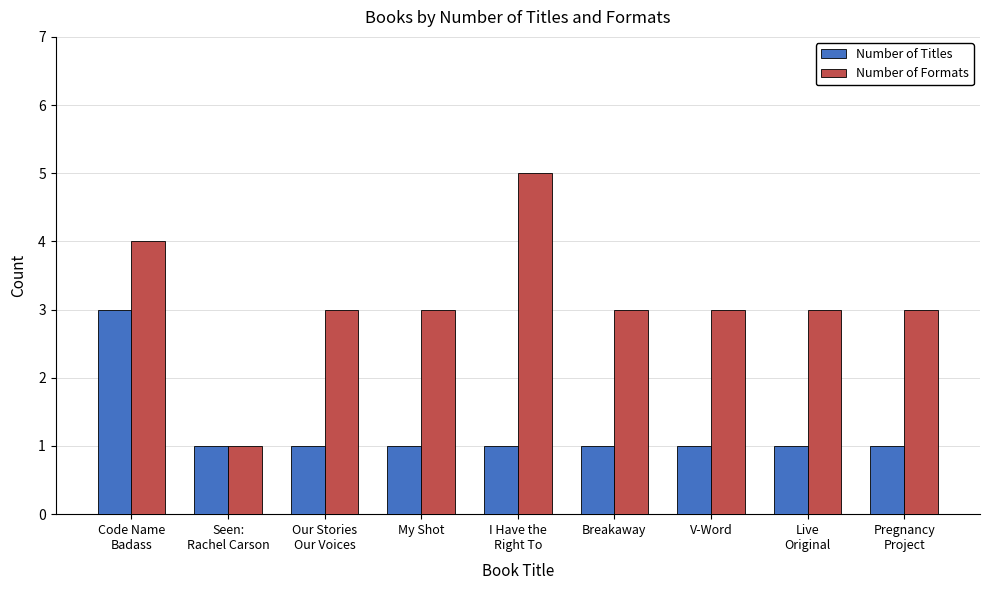

What is the value of the Number of Formats bar at the 6th from the left?

3